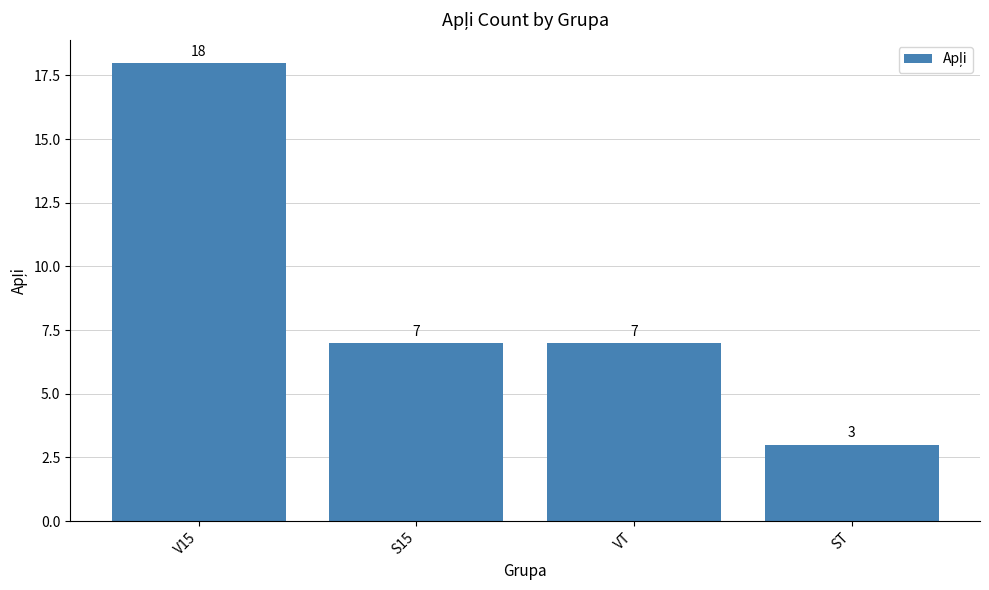

What is the change in value from V15 to VT?

-11